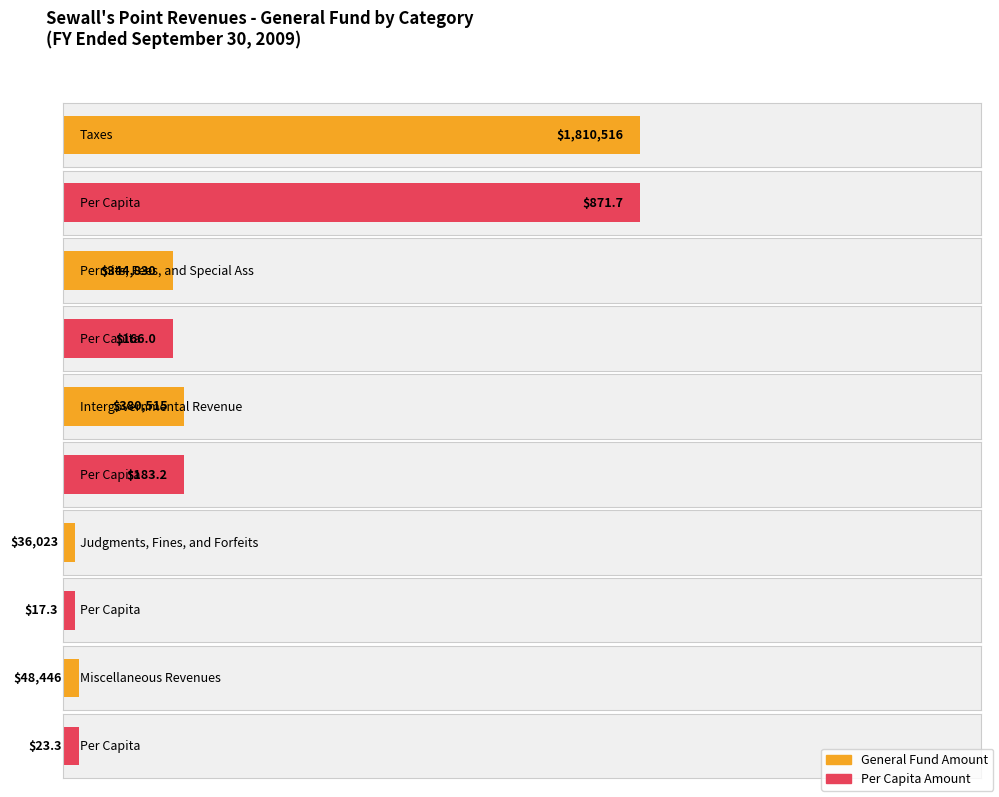

Is the value of Account Total at Intergovernmental Revenue greater than the value of General at Permits, Fees, and Special Assessments?

Yes